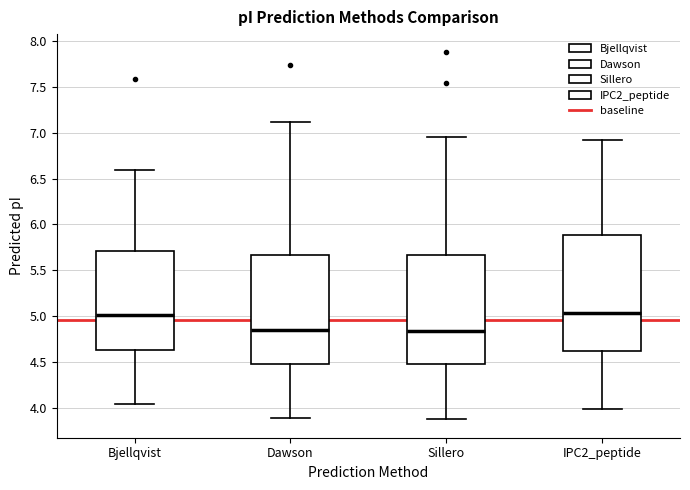

Where is the upper edge of the box for Bjellqvist on the y-axis? The values are not printed on the chart, so give them approximately, as read against the axis.

5.70